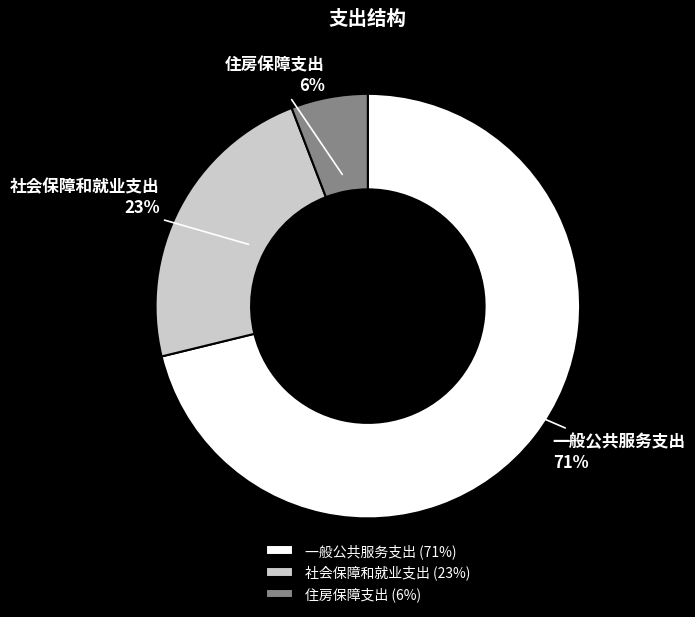

Which slice represents more than half of the pie?

一般公共服务支出